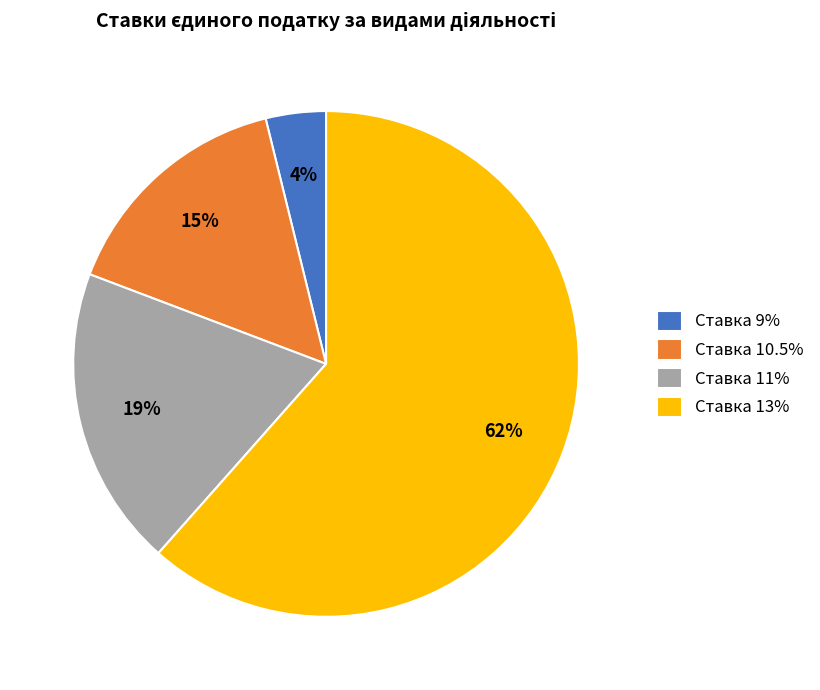

Count the number of slices in the pie.

4